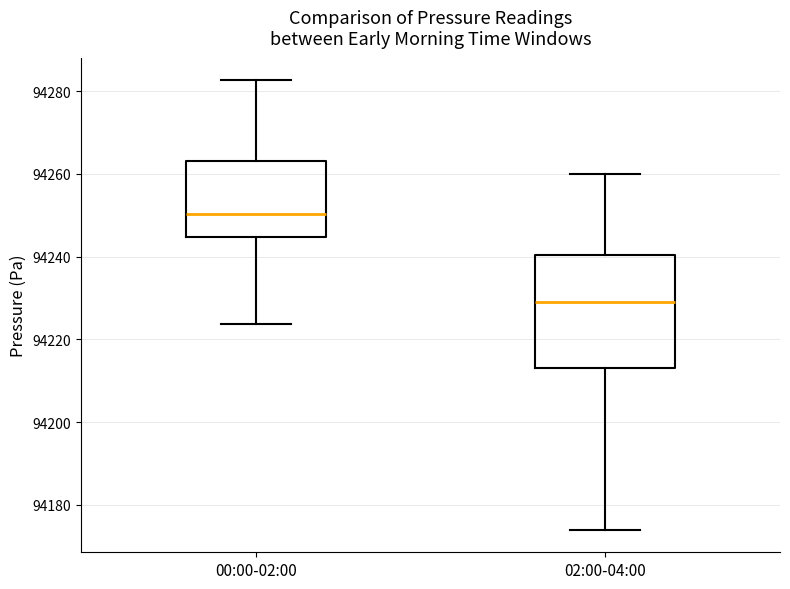

Reading left to right, transcribe this box plot: for each box, give where its median line is, the range the box spans, and where its two whiskers end, as read against the y-axis. The values are not printed on the chart, so give them approximately, as read against the axis.

00:00-02:00: median 94250, box 94244 to 94264, whiskers 94224 to 94282
02:00-04:00: median 94230, box 94214 to 94240, whiskers 94174 to 94260